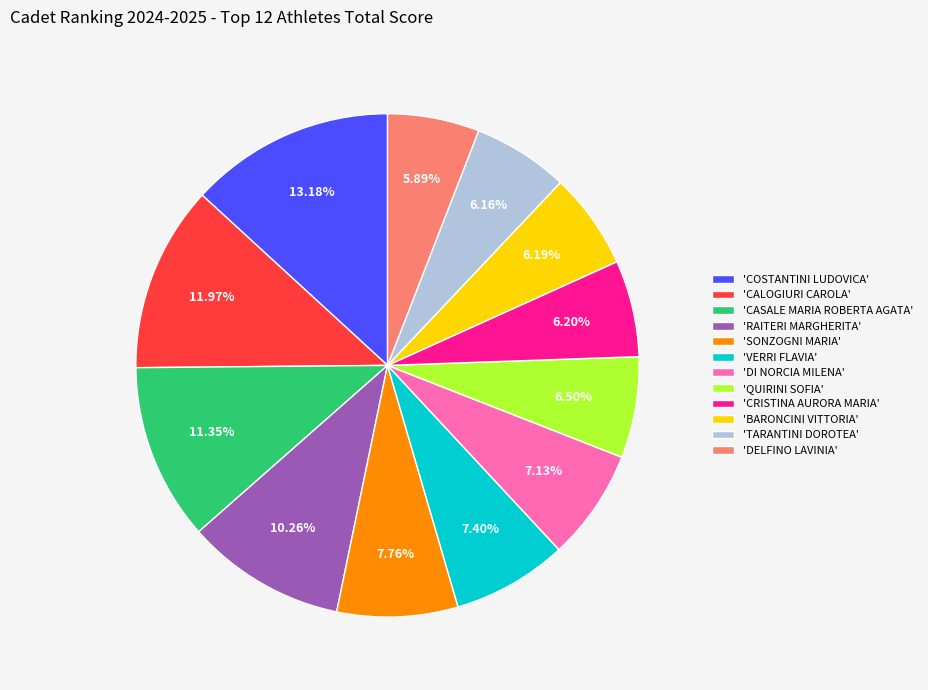

How many segments does this pie chart have?

12